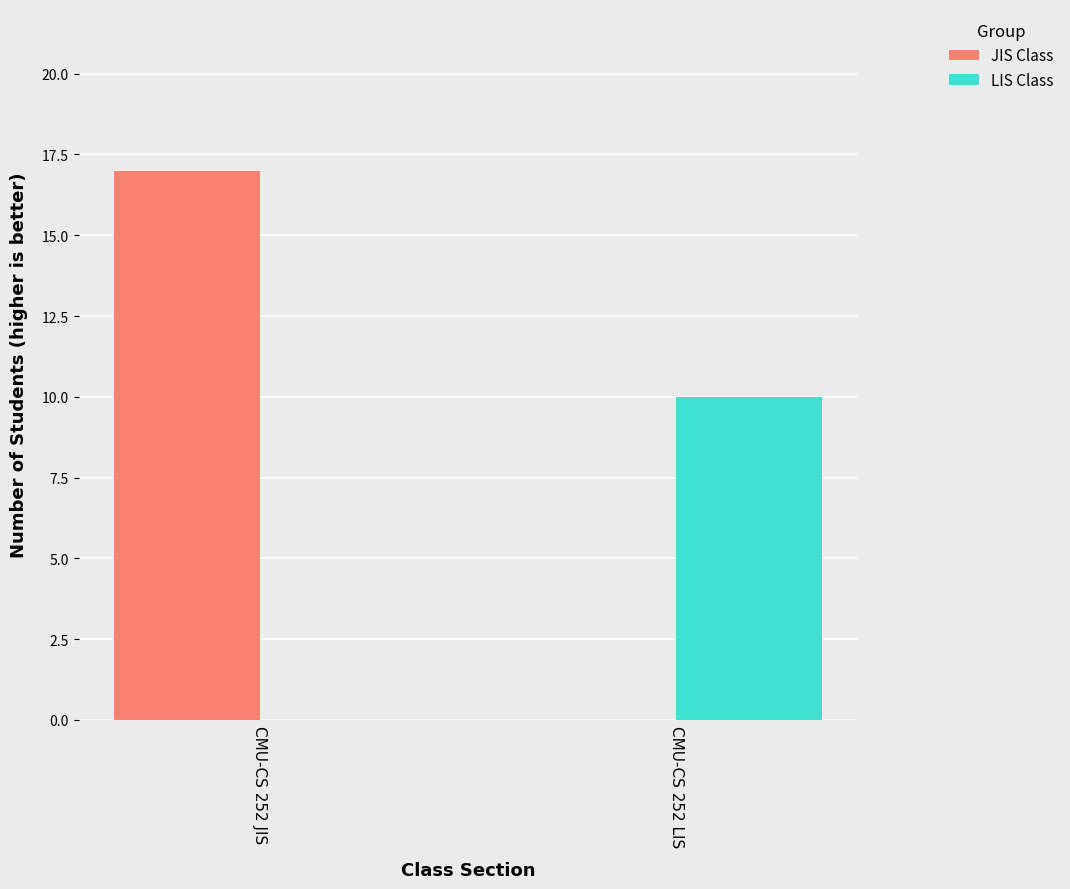

Which series has the largest total across all categories?

JIS Class